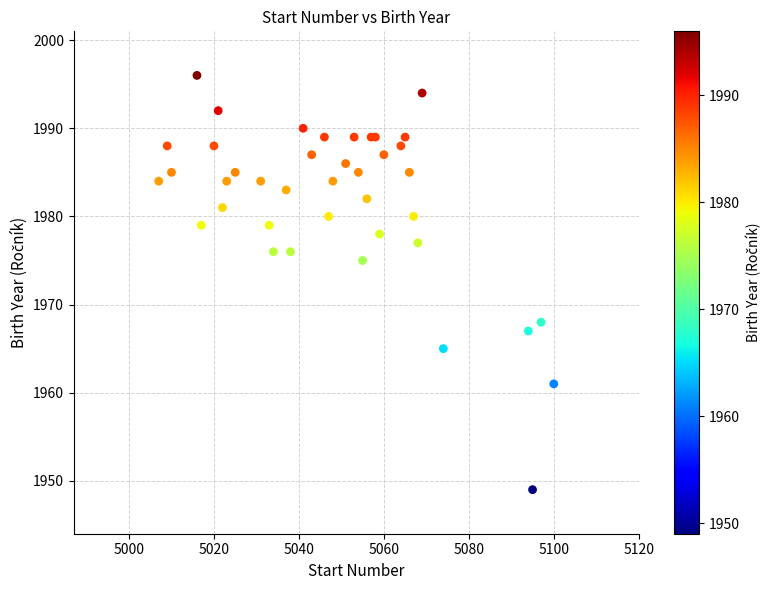

What Y value in the scatter plot is closest to 1972?

1975